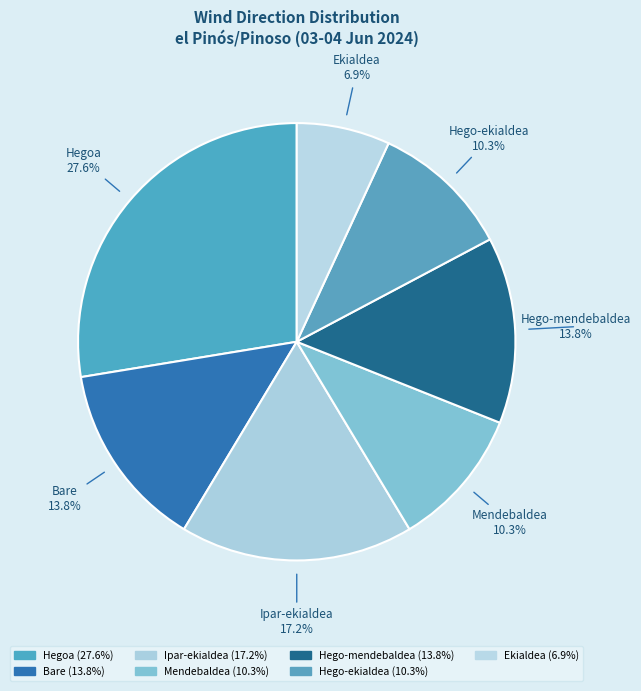

Is there a majority slice in this chart?

No